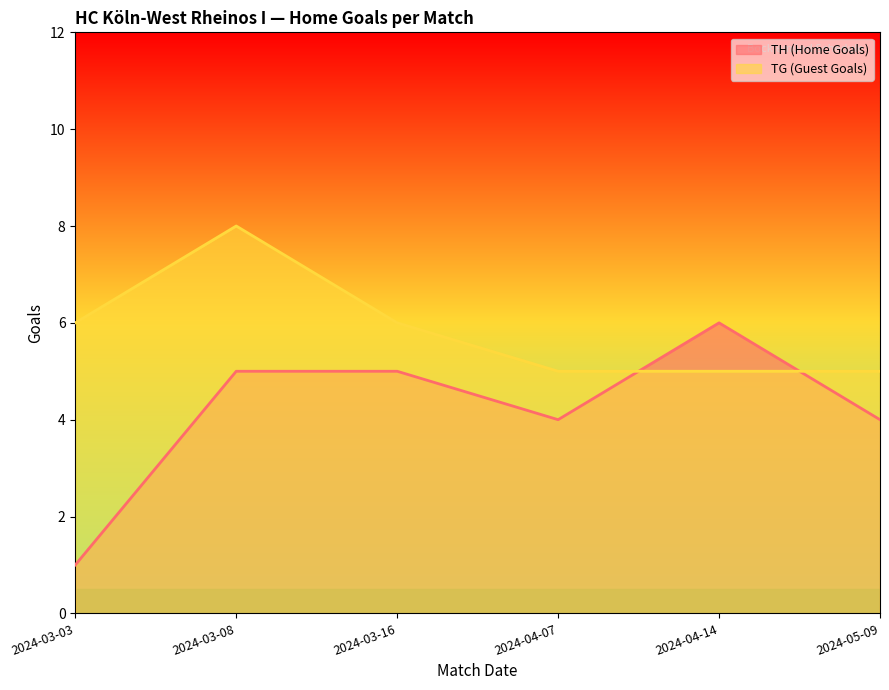

Which series has the largest total across all categories?

TG (Guest Goals)